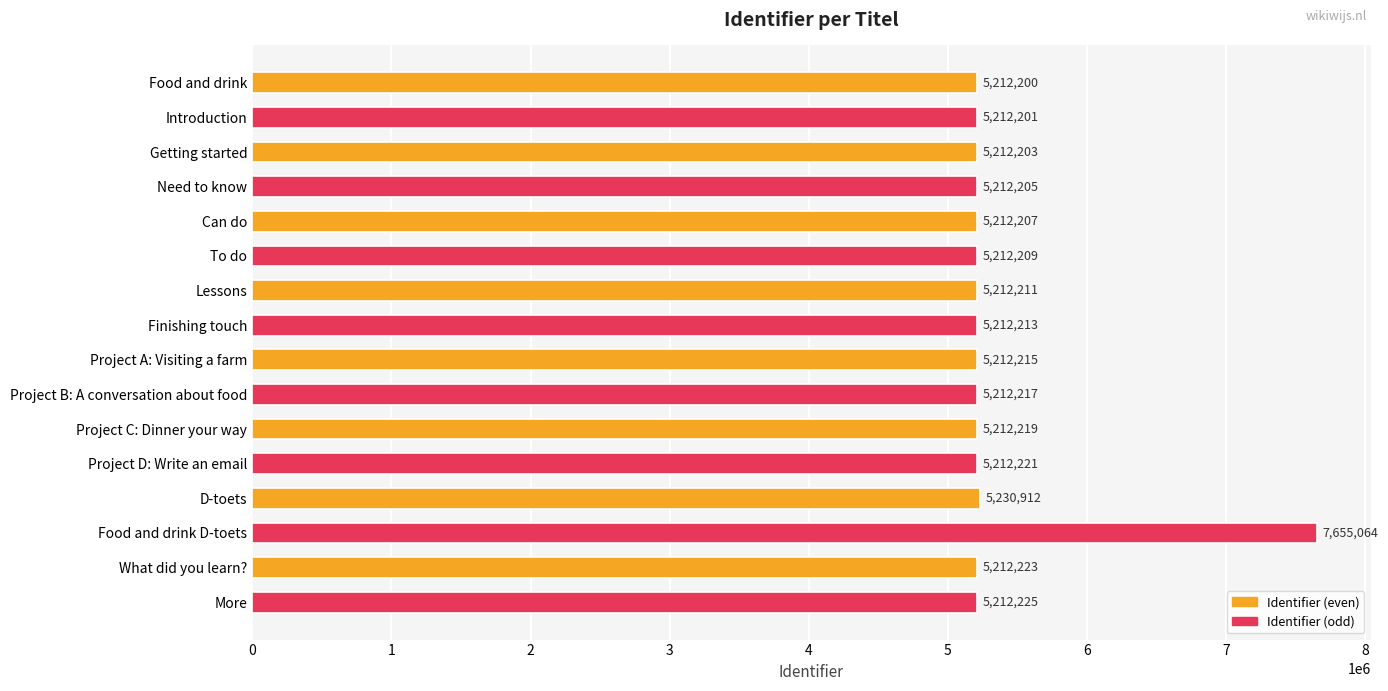

How many values are below 5212215?

8